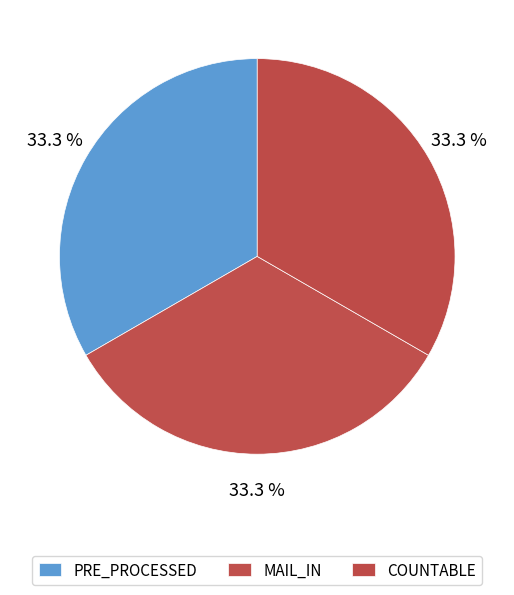

To the nearest percent, what is the average slice percentage?

33%